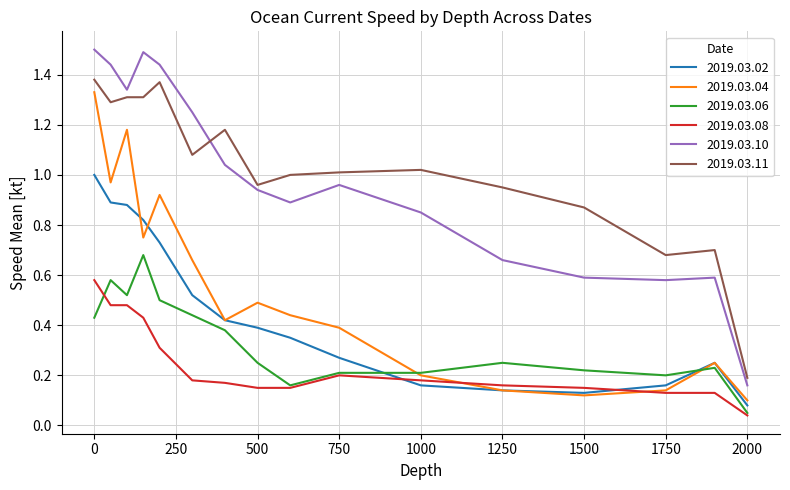

At how many categories does at least one series exceed 0?

16